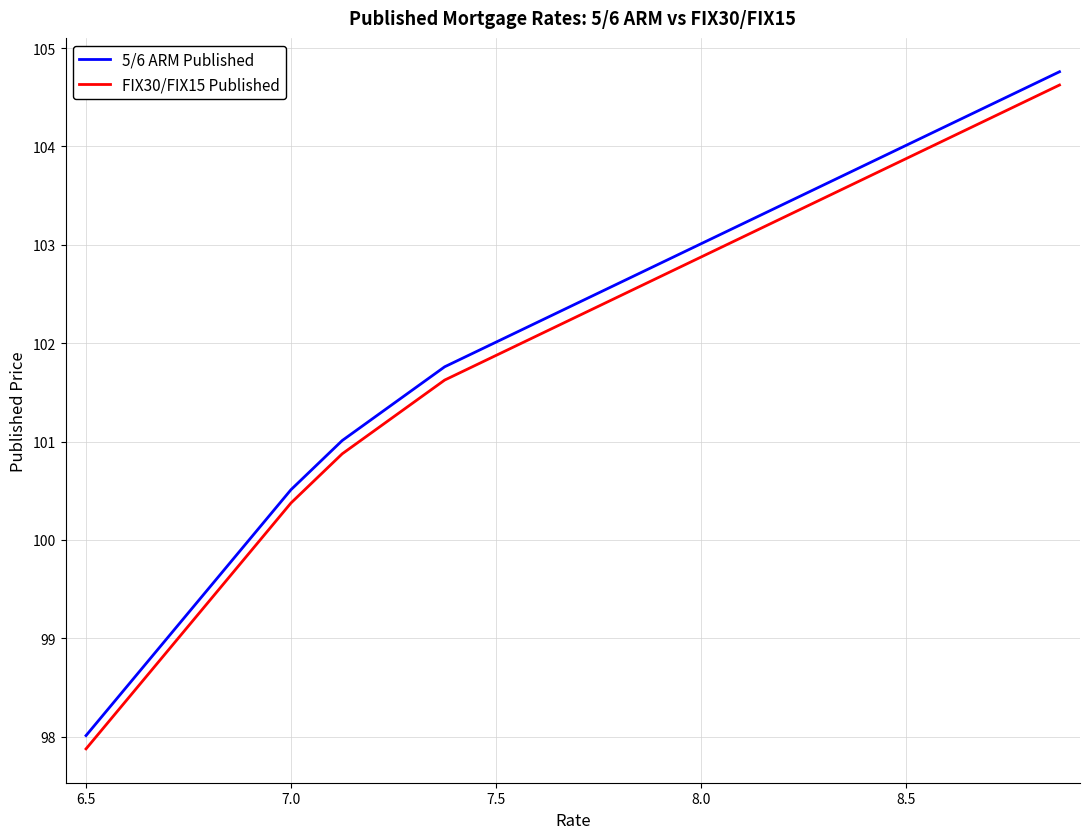

What is the lowest value of the FIX30/FIX15 Published series?

97.9